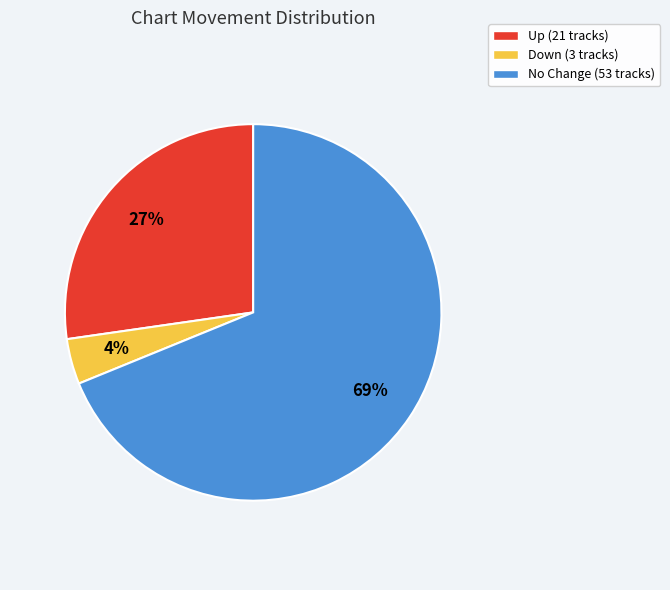

Combined, do No Change (53 tracks) and Up (21 tracks) account for over 50%?

Yes